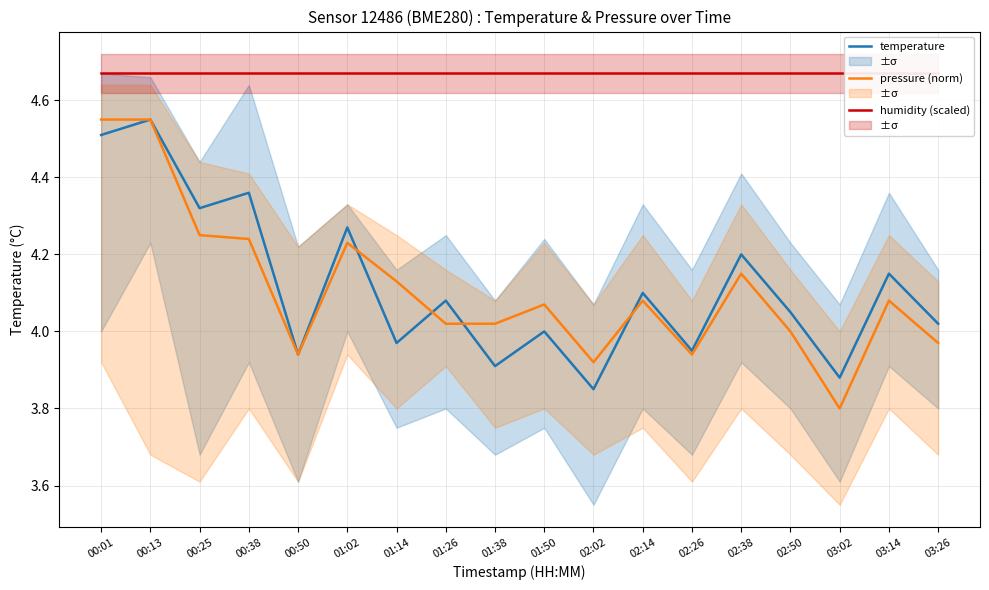

What is the label of the 4th point from the right?

02:50